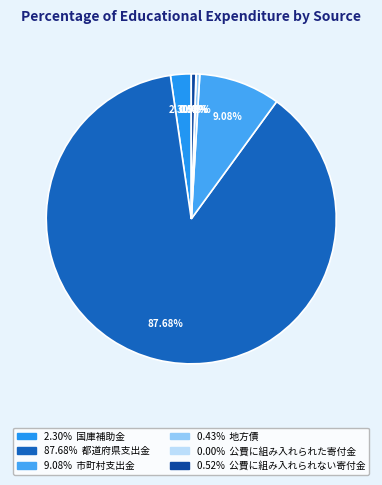

To the nearest percent, what is the average slice percentage?

17%